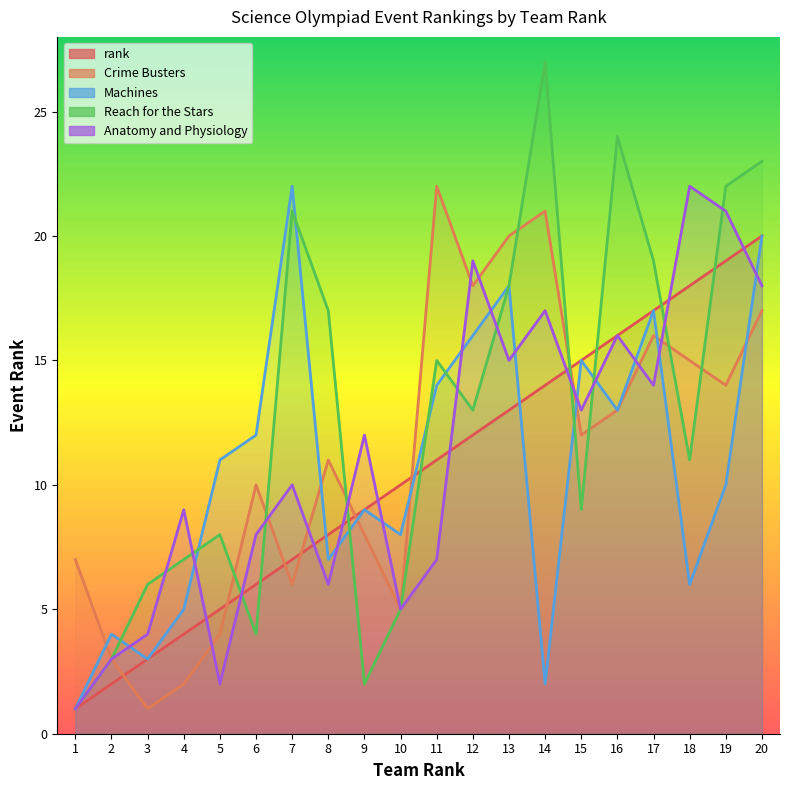

How many times do Anatomy and Physiology and Reach for the Stars cross each other?

11